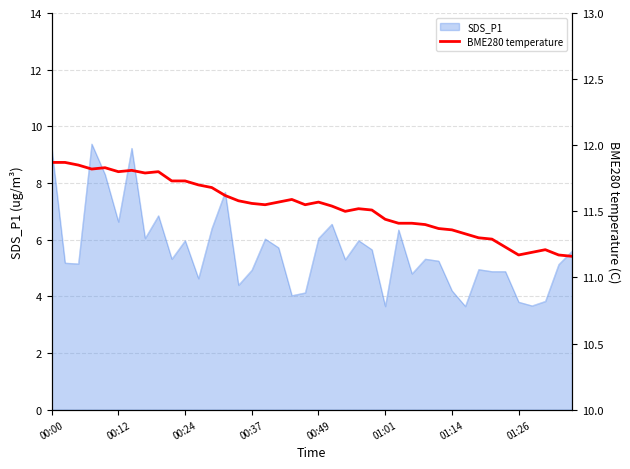

Is it true that the value at 18 is 11.6?

True